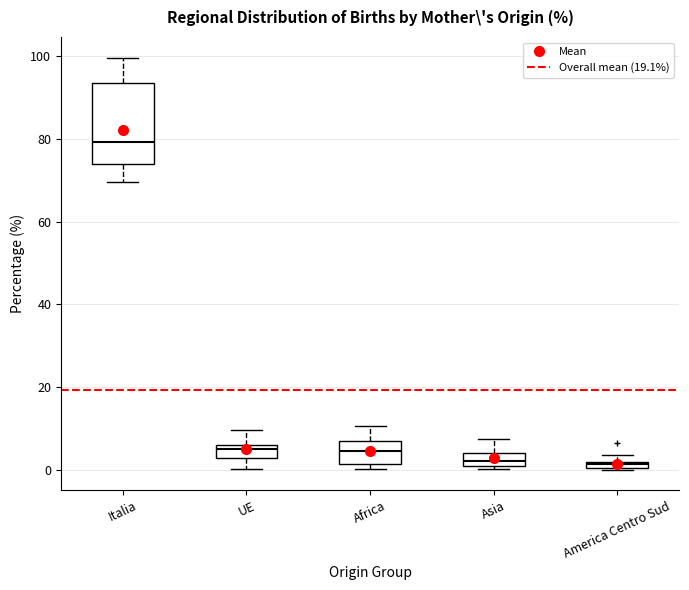

Where is the upper edge of the box for Asia on the y-axis? The values are not printed on the chart, so give them approximately, as read against the axis.

4